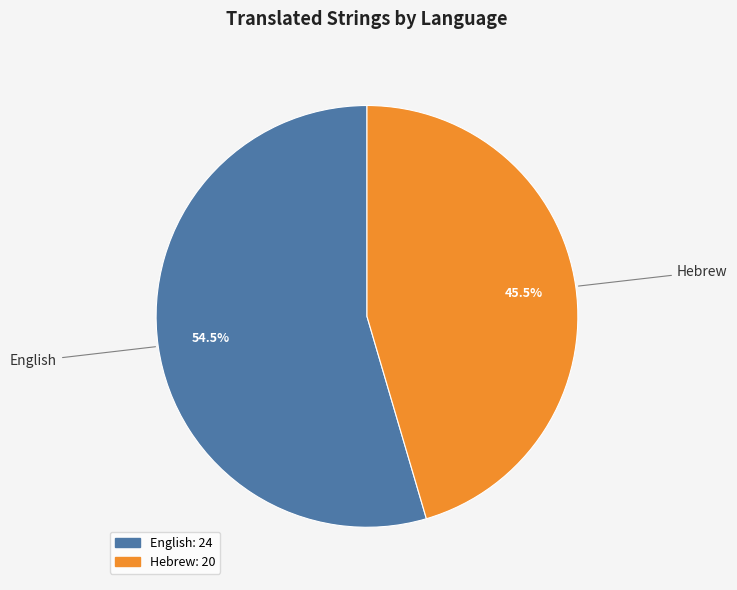

Rank the categories by value from lowest to highest.

Hebrew, English